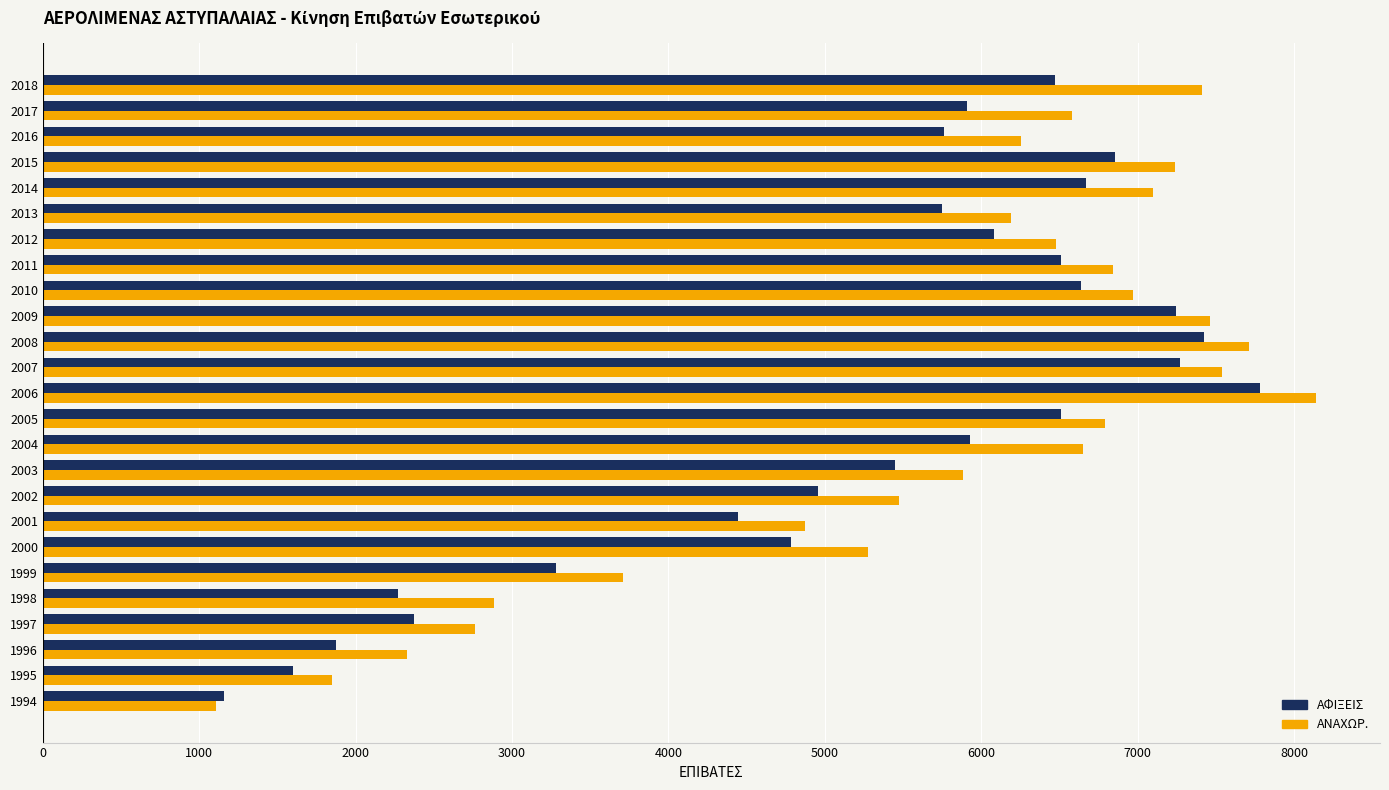

Rank the series by their average value, from lowest to highest.

ΑΦΙΞΕΙΣ, ΑΝΑΧΩΡ.